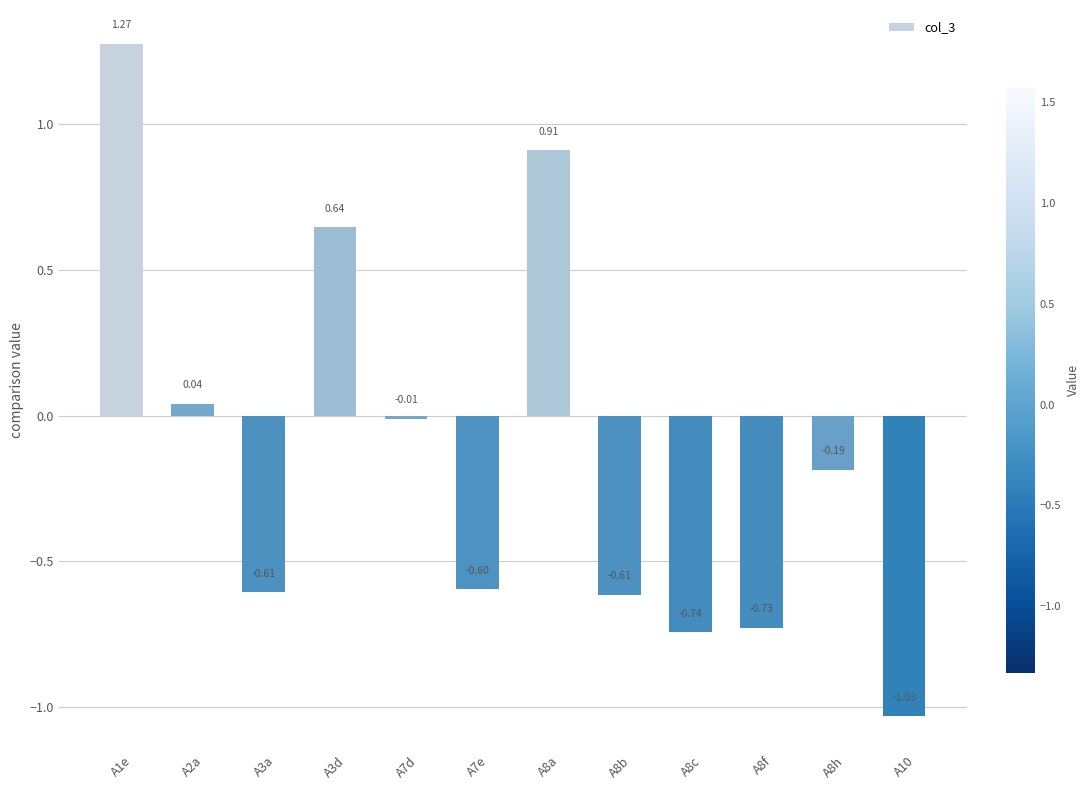

What is the change in value from A8f to A10?

-0.3